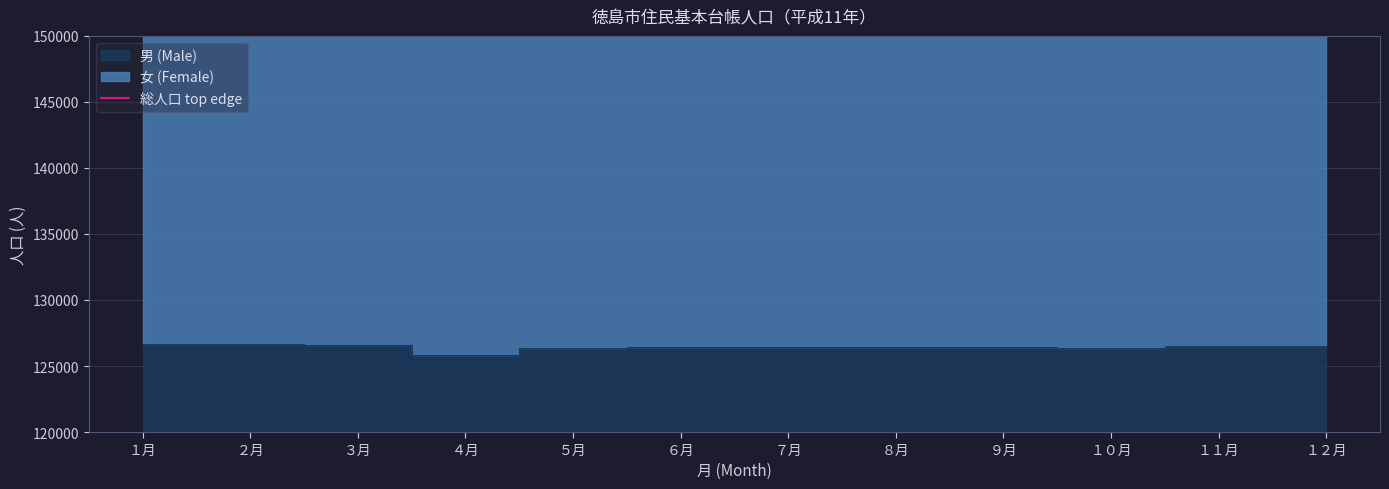

What is the label of the 8th point from the left?

８月